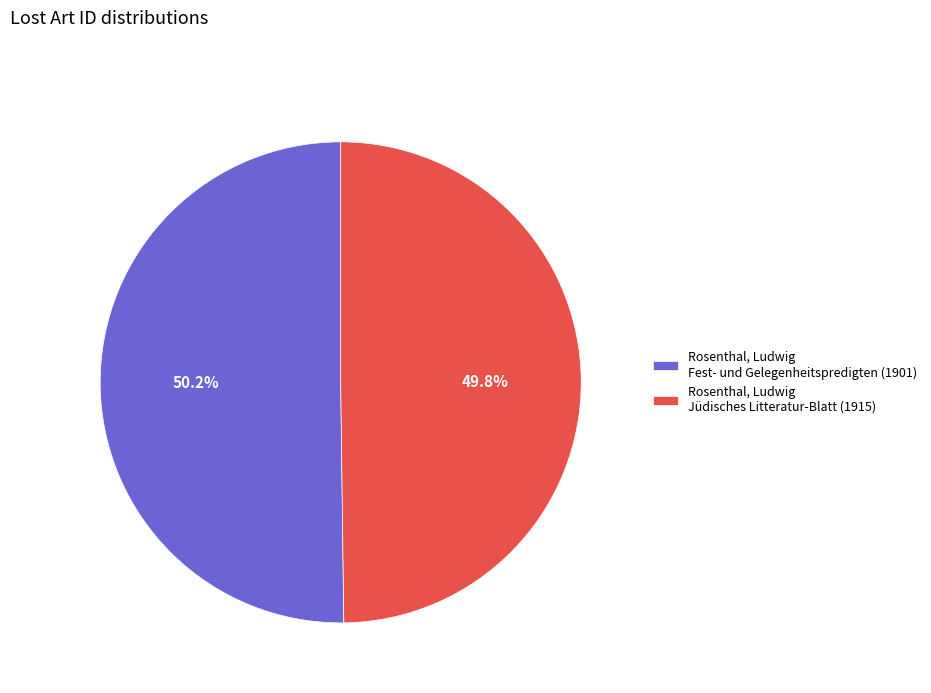

To the nearest percent, what is the average slice percentage?

50%